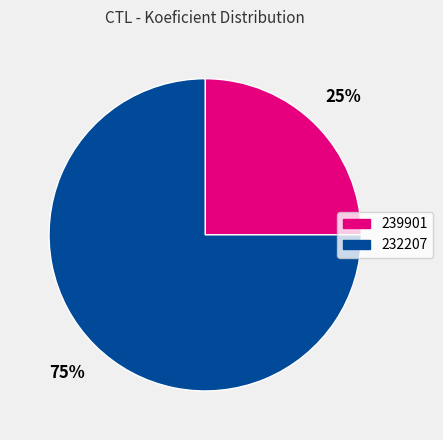

Which category has the smallest portion of the pie?

239901